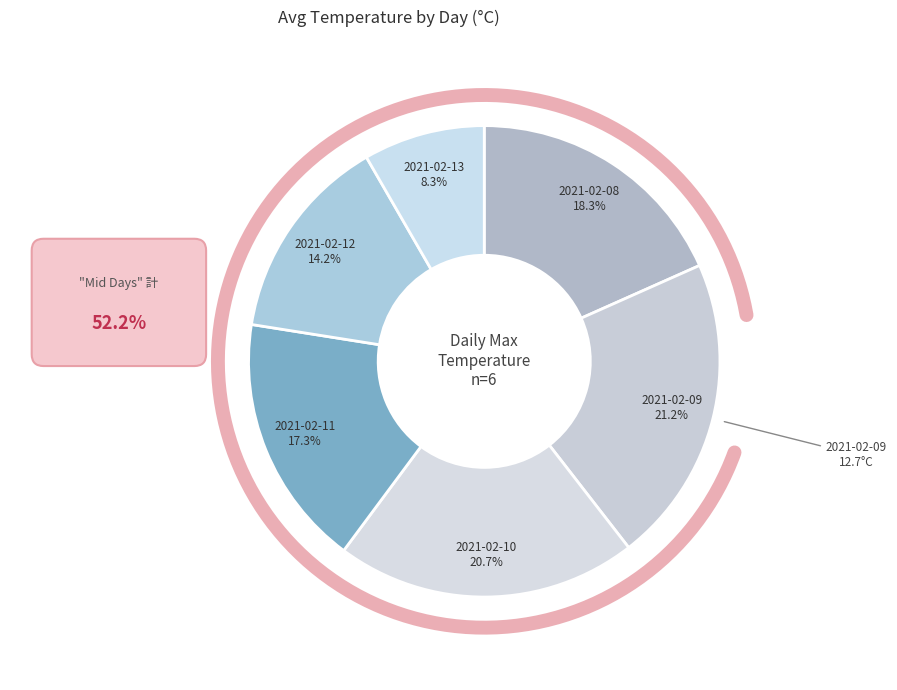

Is it true that 2021-02-09 is 21% of the pie?

True